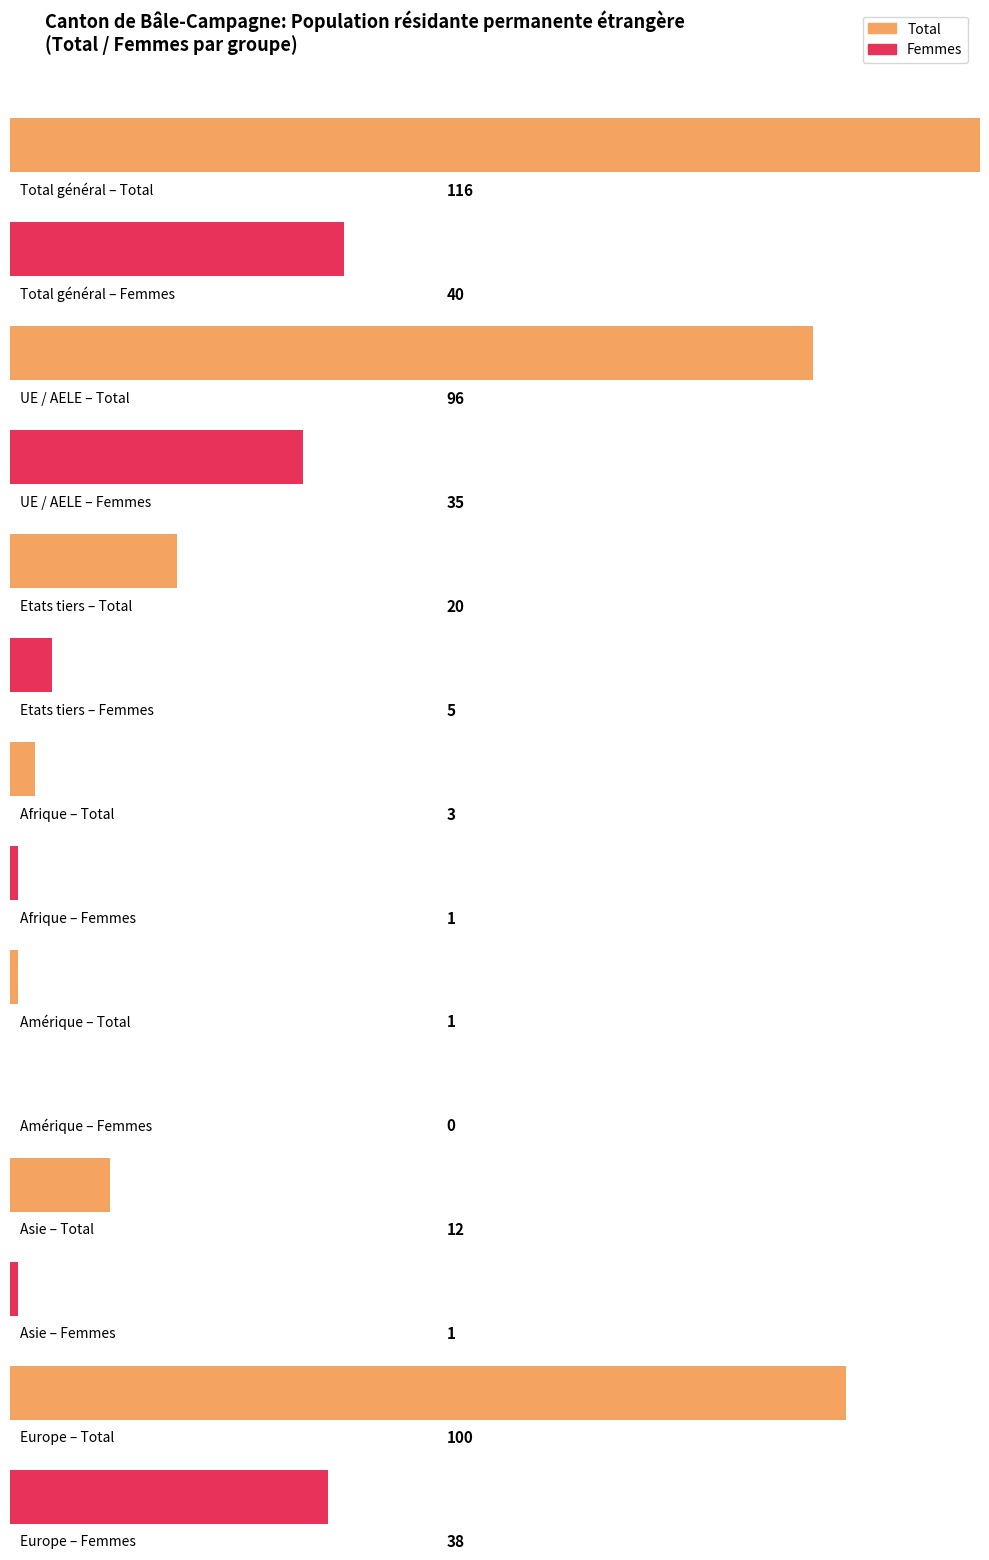

At which category is the sum across all series the highest?

Total général